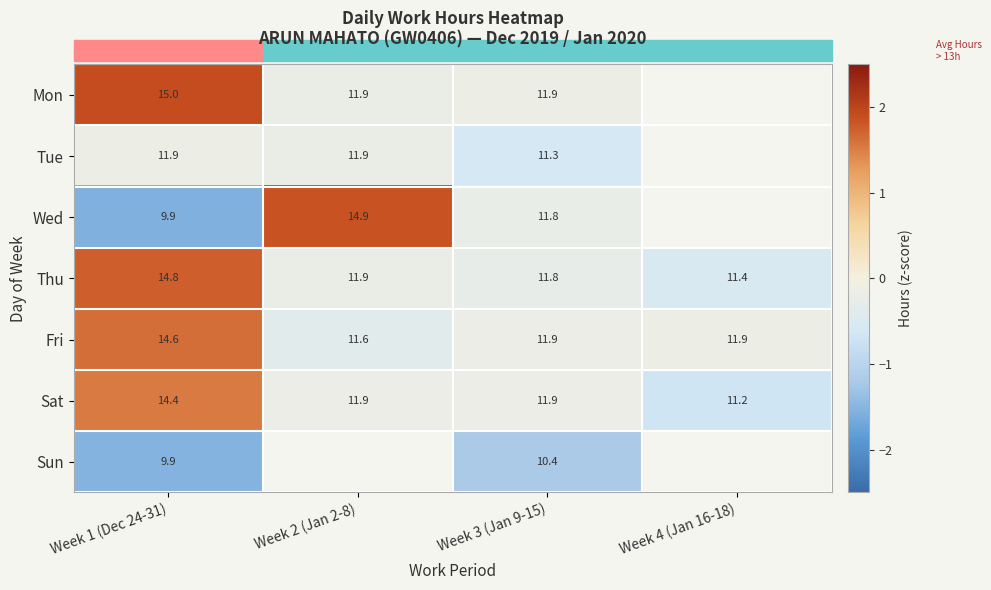

Is the value of Wed at Week 1 (Dec 24-31) greater than the value of Tue at Week 2 (Jan 2-8)?

No